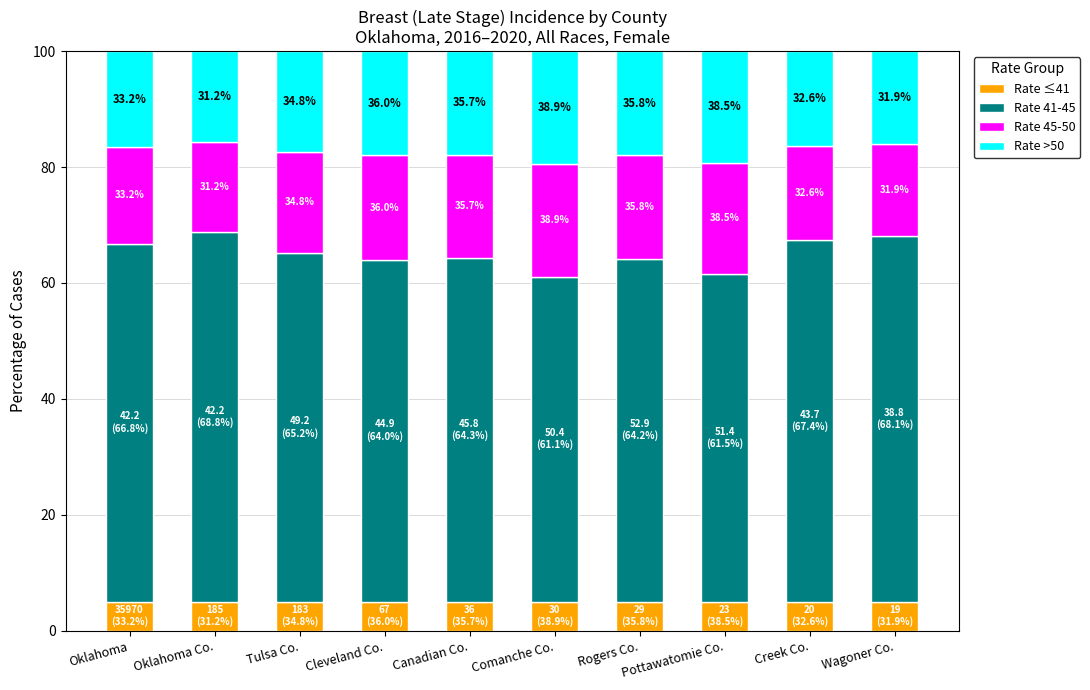

What are all the series names shown in the legend?

Rate ≤41, Rate 41-45, Rate 45-50, Rate >50